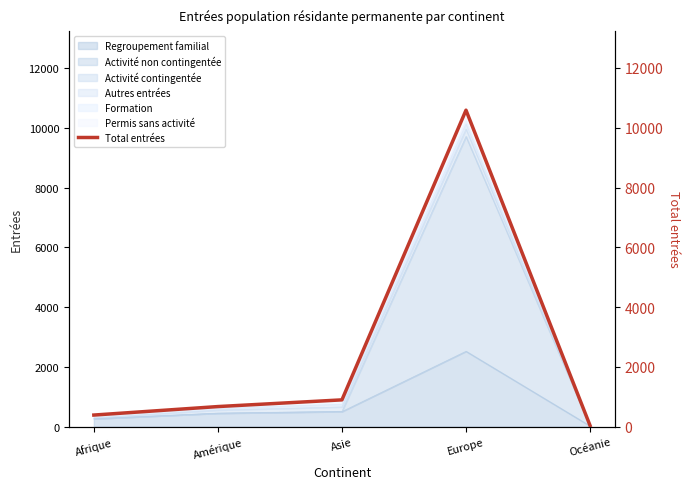

The chart shows a value of 673 at Amérique. True or false?

True